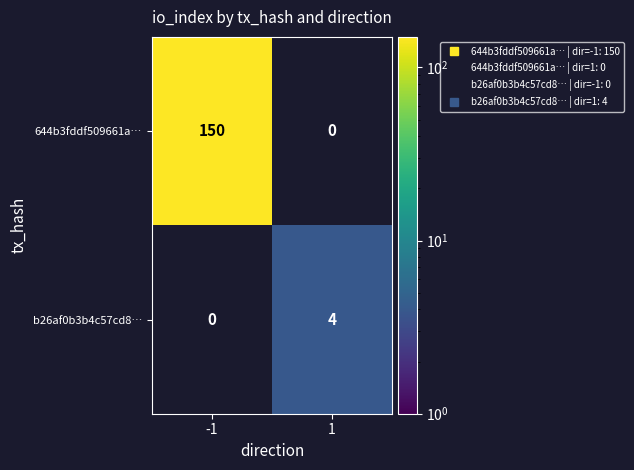

Read the b26af0b3b4c57cd8… value at 1.

4